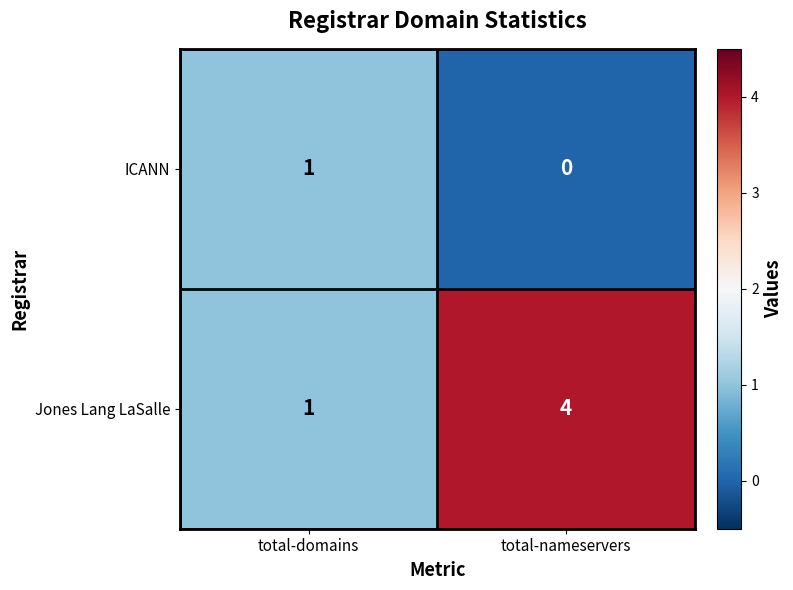

Which series has the largest total across all categories?

row_1